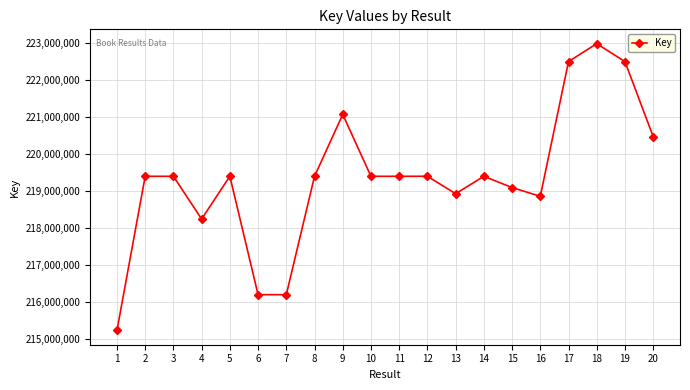

What is the value of the 13th point from the left?

218928170